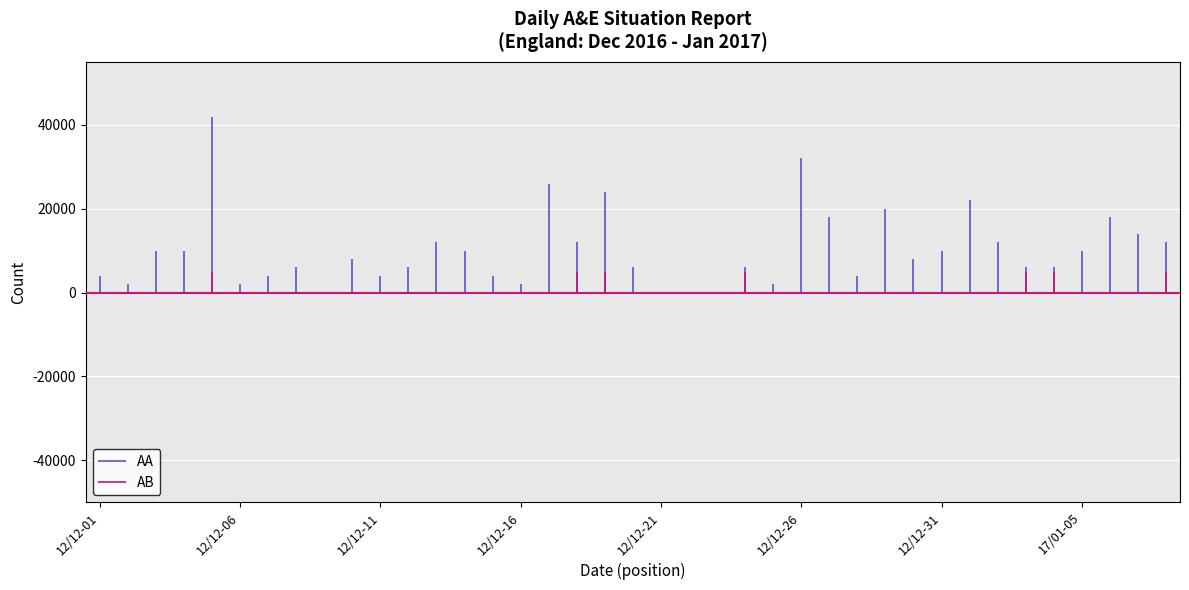

What are all the series names shown in the legend?

AA, AB